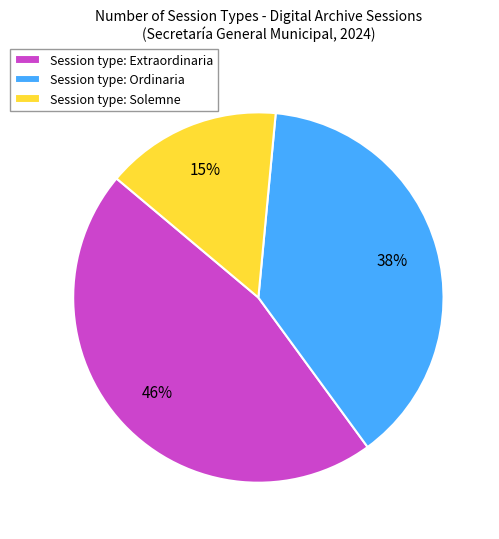

The Session type: Solemne slice represents 2% of the pie. True or false?

False